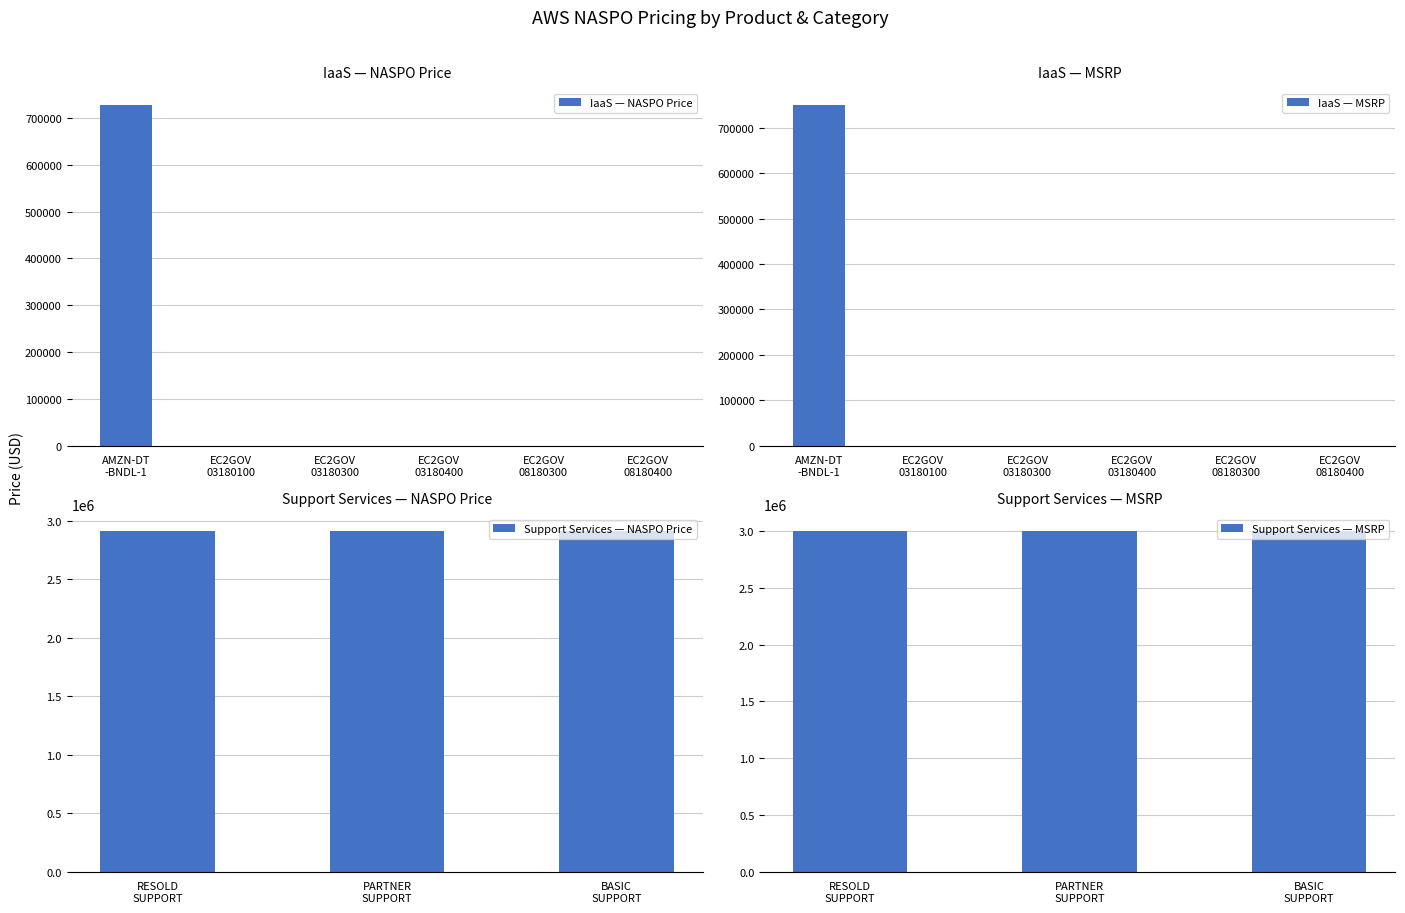

True or false: % Discount has a value of 0.0 at DLT-AWS-PARTNER-SUPPORT.

False